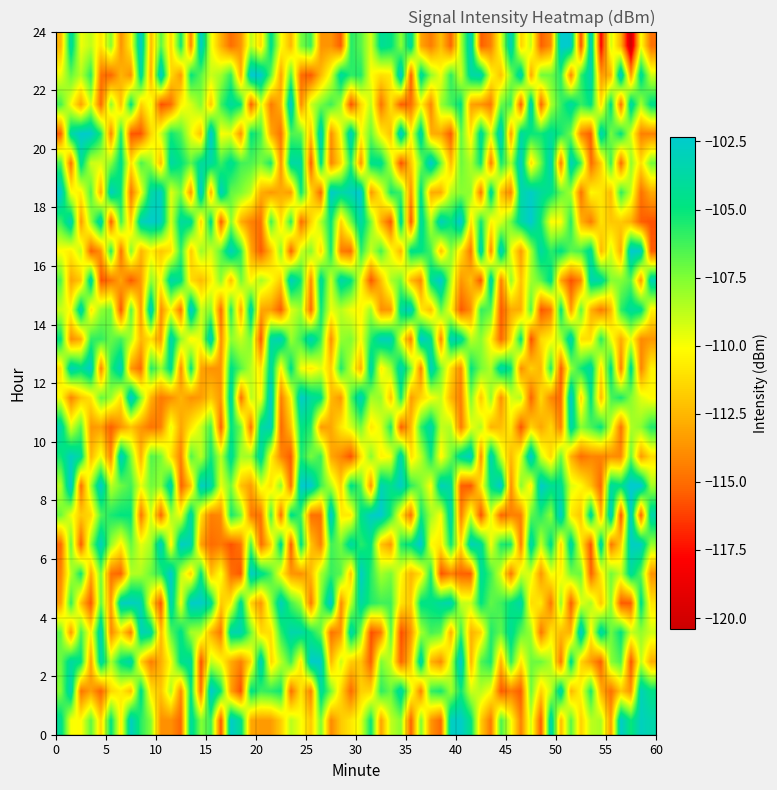

Which series has the largest total across all categories?

23